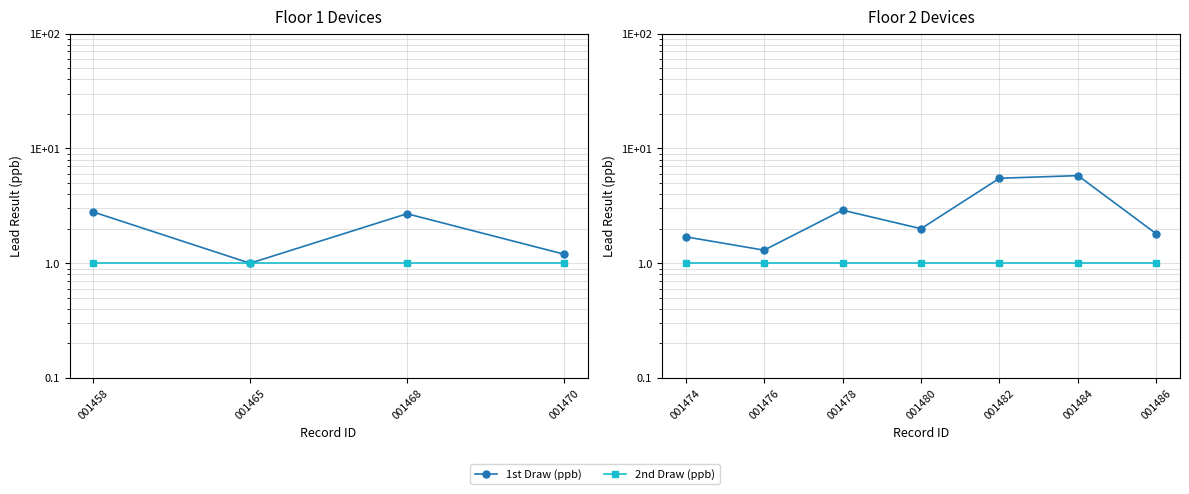

What position from the left is 4?

5